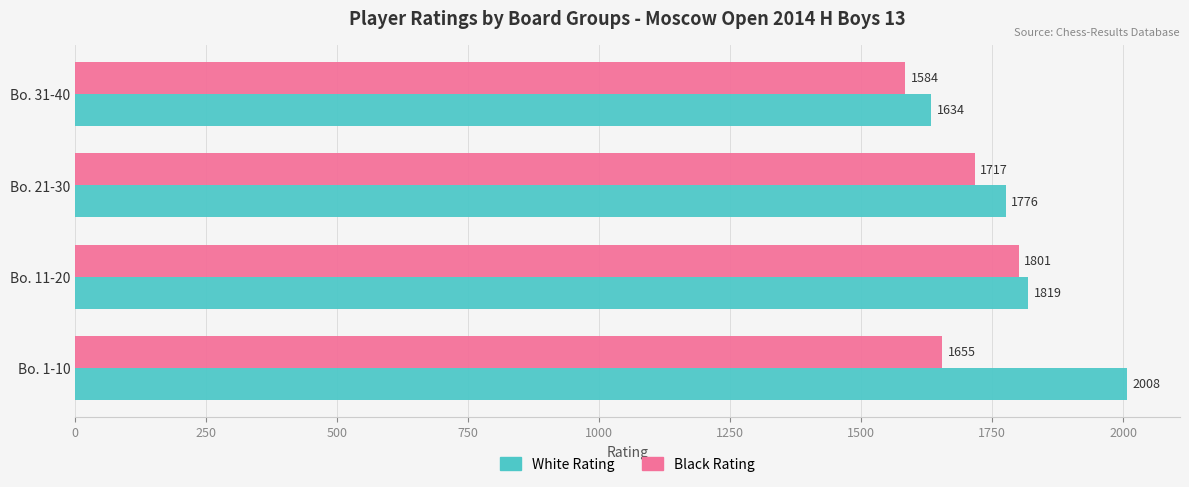

List the series in order of their peak value, lowest first.

Black Rating, White Rating